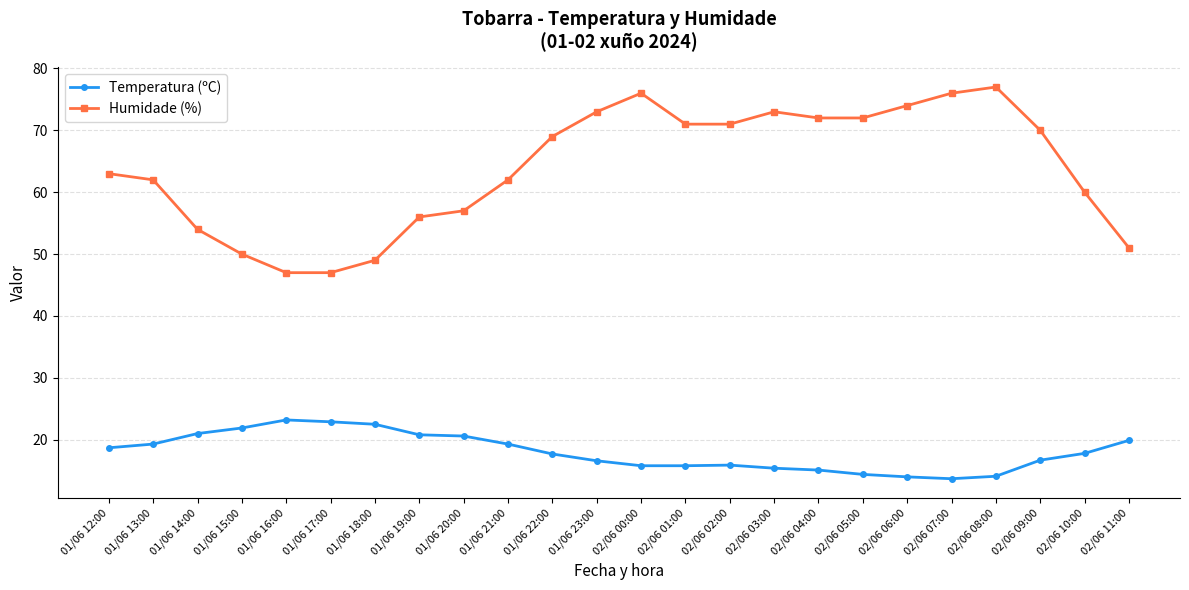

True or false: Temperatura (ºC) and Humidade (%) cross at least once.

False